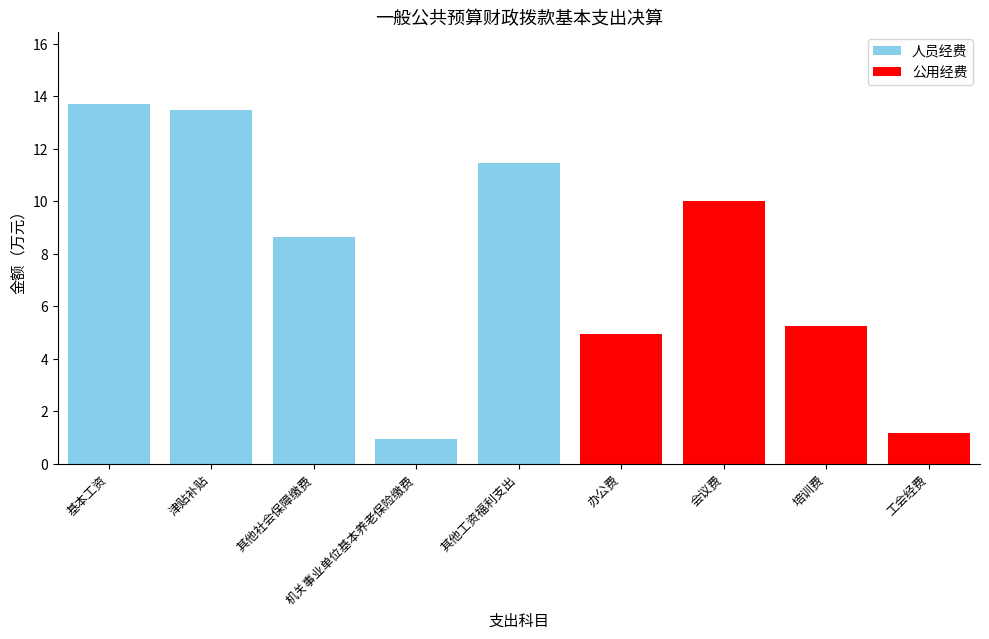

Reading right to left, list all the values displayed in this chart.

工会经费=1.2	培训费=5.3	会议费=10.0	办公费=5.0	其他工资福利支出=11.4	机关事业单位基本养老保险缴费=0.9	其他社会保障缴费=8.7	津贴补贴=13.5	基本工资=13.7